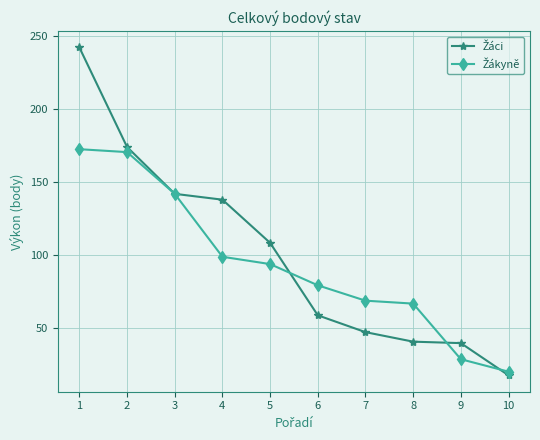

What is the difference between the highest and lowest values at 6?

20.5